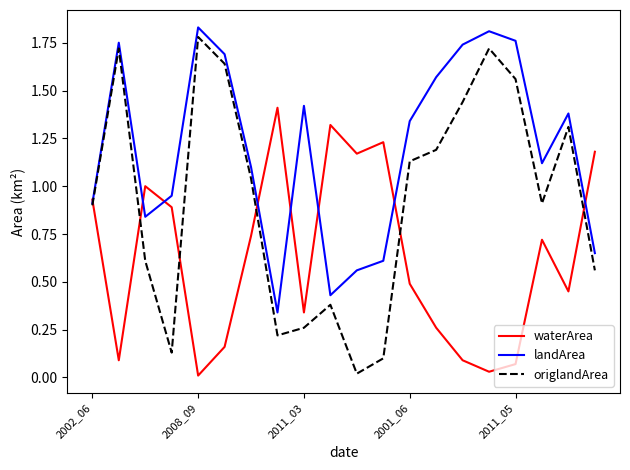

List the series in order of their overall mean, lowest first.

waterArea, origlandArea, landArea